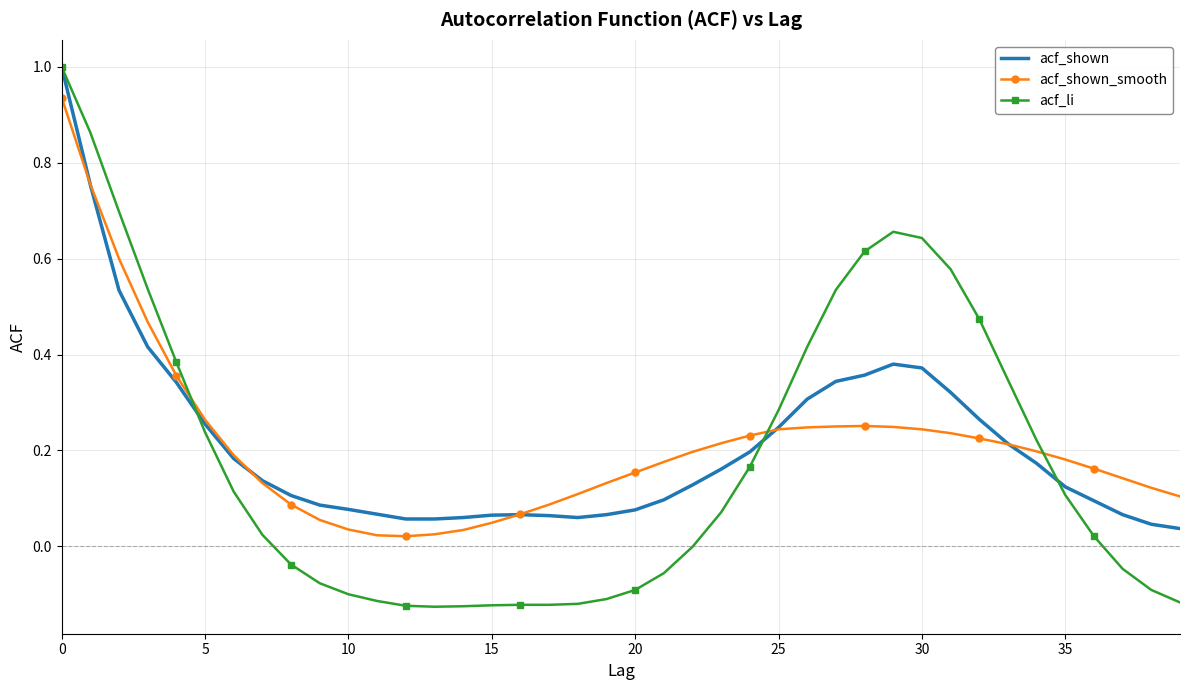

Which series has the widest spread of values?

acf_li